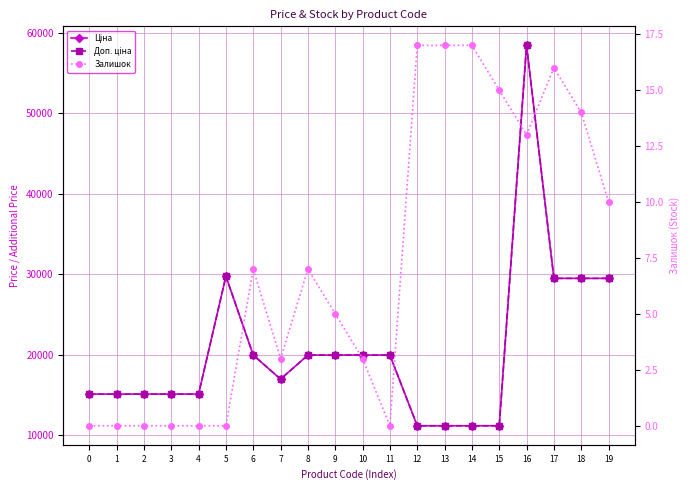

Reading right to left, list all the values displayed in this chart.

Ціна: 29491.5	29491.5	29491.5	58426.5	11188.2	11188.2	11188.2	11188.2	19964.2	19964.2	19964.2	19964.2	16976.3	19964.2	29747.2	15120.0	15120.0	15120.0	15120.0	15120.0
Доп. ціна: 29491.5	29491.5	29491.5	58426.5	11188.2	11188.2	11188.2	11188.2	19964.2	19964.2	19964.2	19964.2	16976.3	19964.2	29747.2	15120.0	15120.0	15120.0	15120.0	15120.0
Залишок: 10.0	14.0	16.0	13.0	15.0	17.0	17.0	17.0	0.0	3.0	5.0	7.0	3.0	7.0	0.0	0.0	0.0	0.0	0.0	0.0